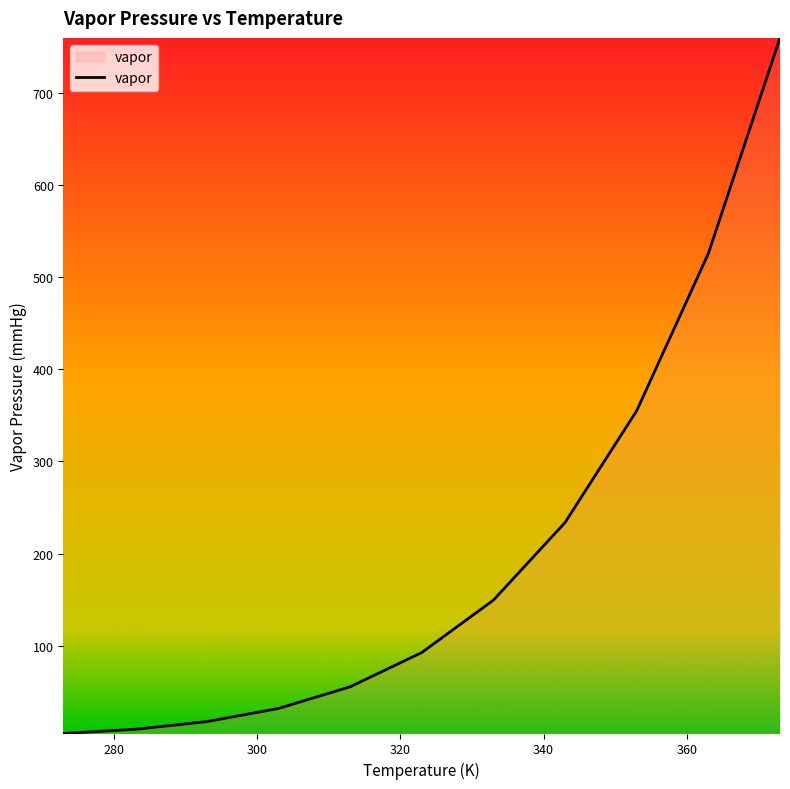

How many distinct data groups are displayed?

1